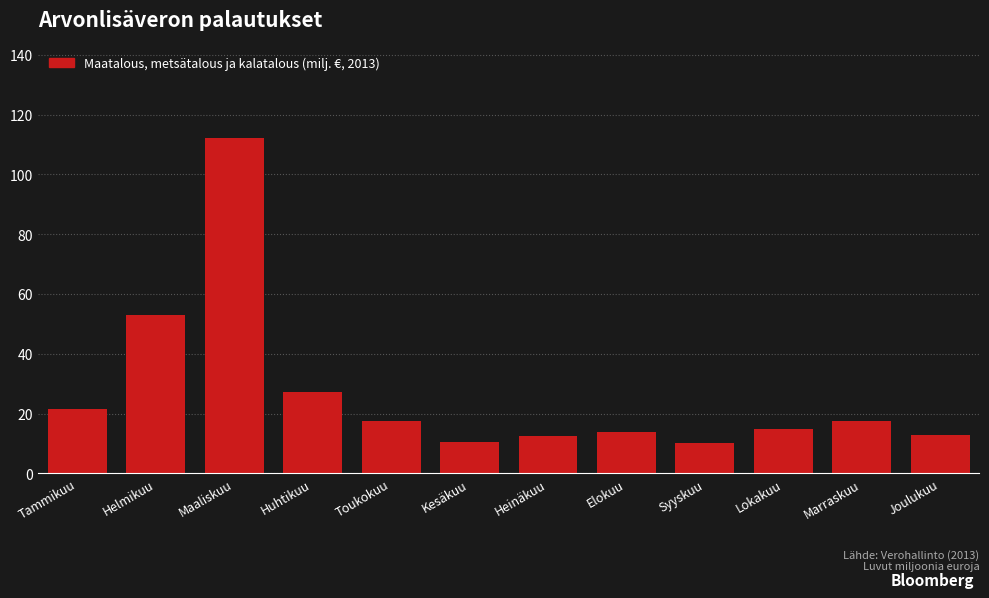

What is the maximum value shown in the chart?

112.3